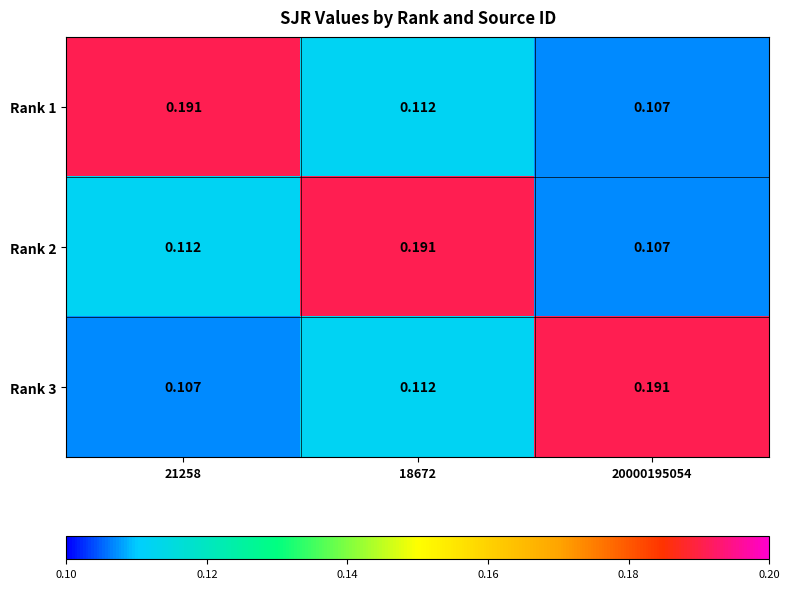

Is the value of Rank 2 at 18672 greater than the value of Rank 1 at 18672?

Yes